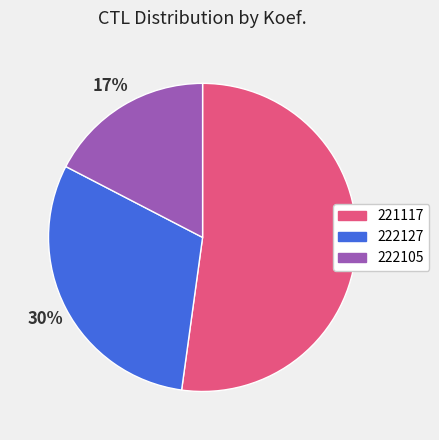

Between 221117 and 222105, which is larger?

221117